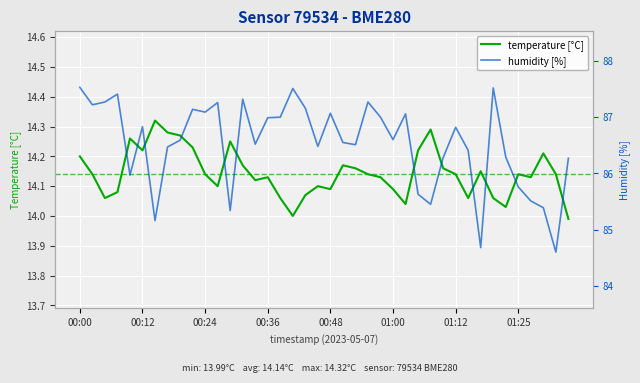

Is the value of humidity [%] at 22 greater than the value of temperature [°C] at 13?

Yes